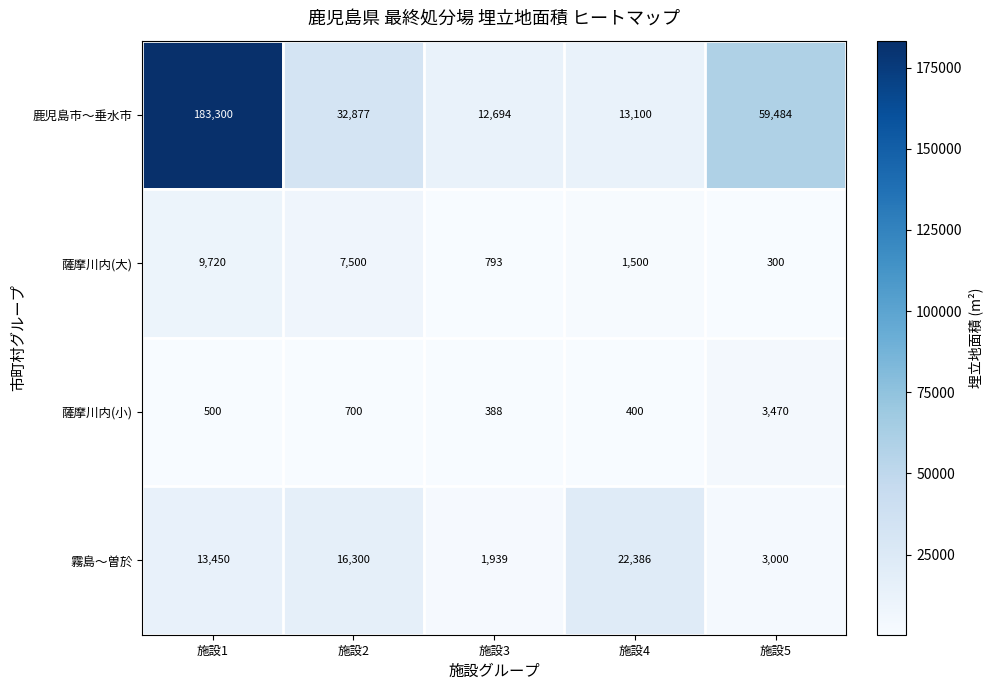

Reading left to right, what are all the values shown in this chart?

鹿児島市〜垂水市: 183300	32877	12694	13100	59484
薩摩川内(大): 9720	7500	793	1500	300
薩摩川内(小): 500	700	388	400	3470
霧島〜曽於: 13450	16300	1939	22386	3000